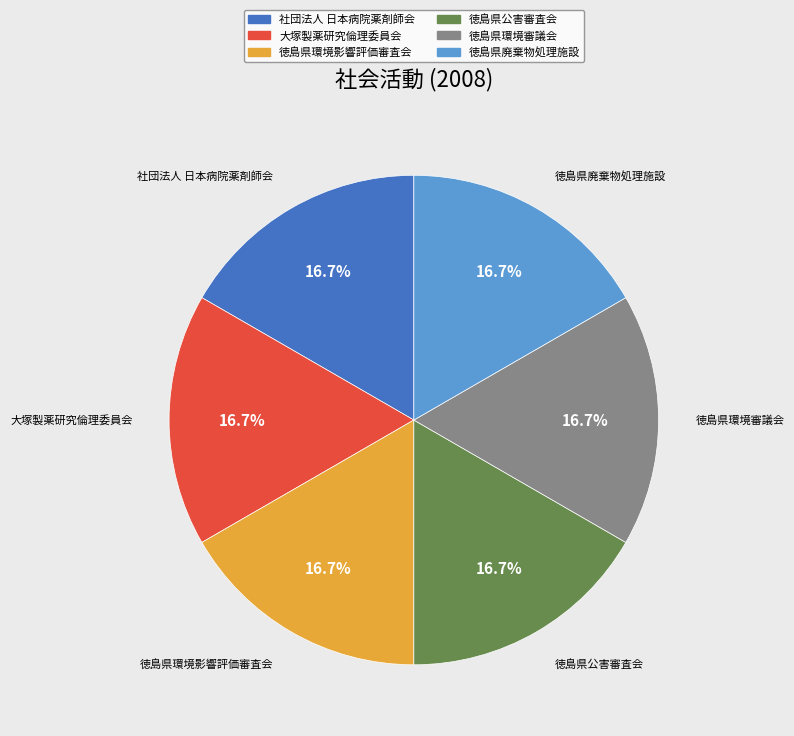

Is there a majority slice in this chart?

No